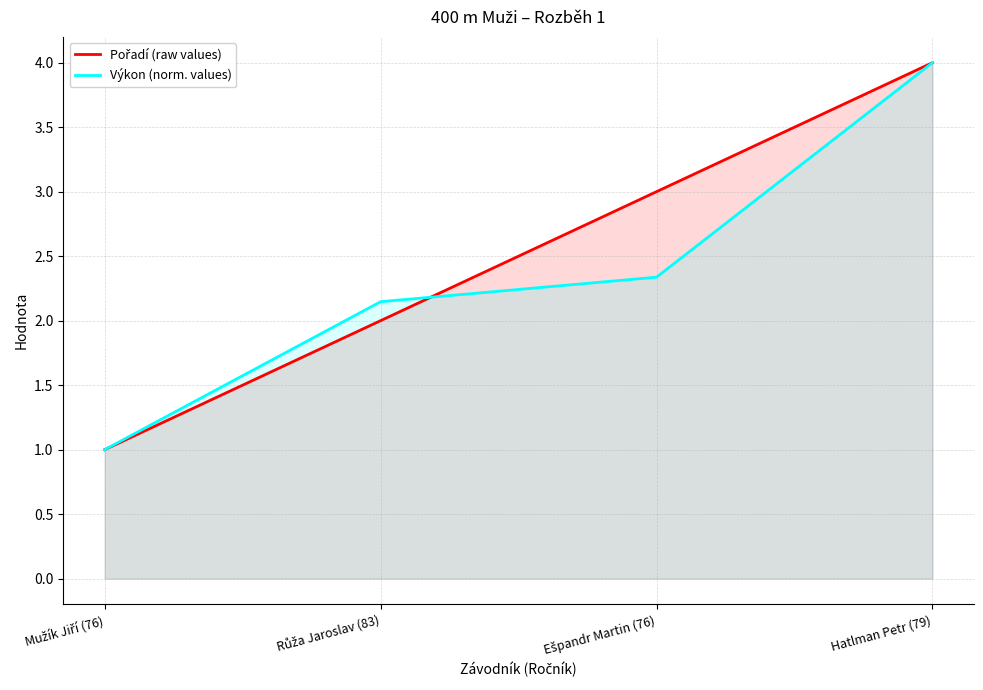

Between which two adjacent categories do Pořadí (raw values) and Výkon (norm. values) first intersect?

Růža Jaroslav (83) and Ešpandr Martin (76)